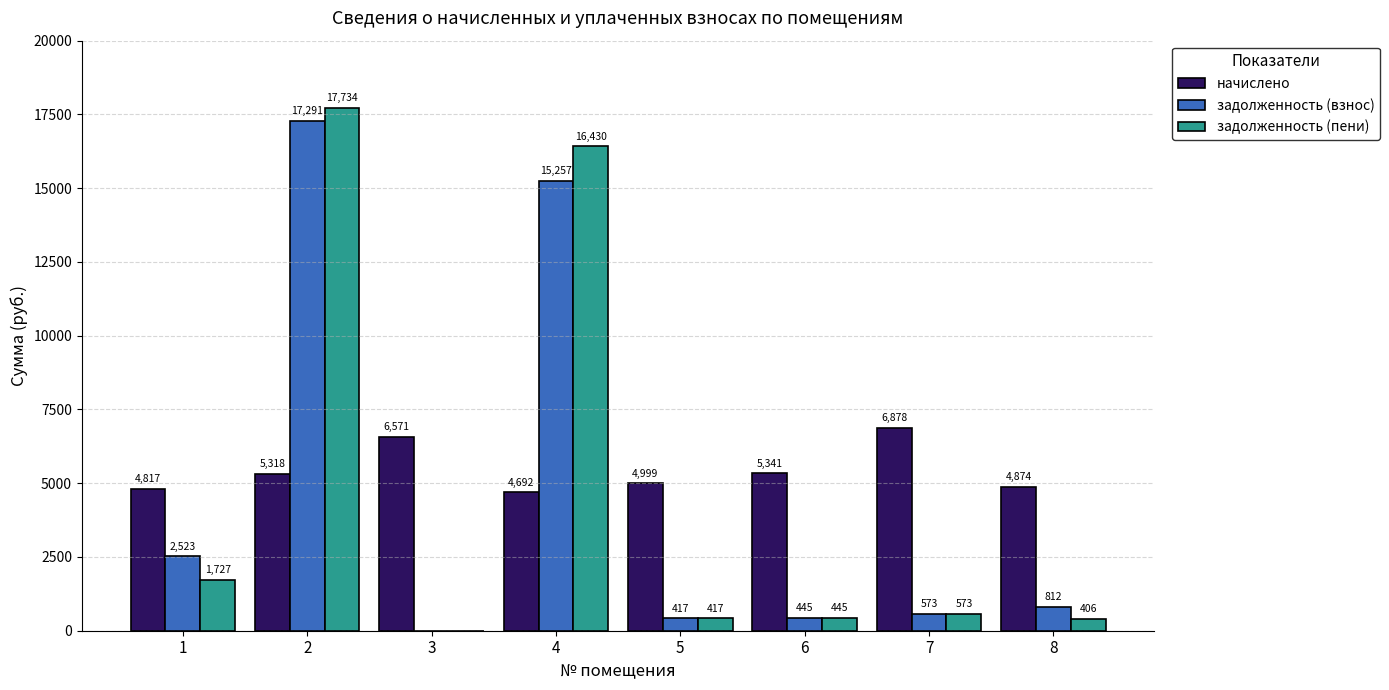

Which series changed the most between 1 and 3?

задолженность (взнос)